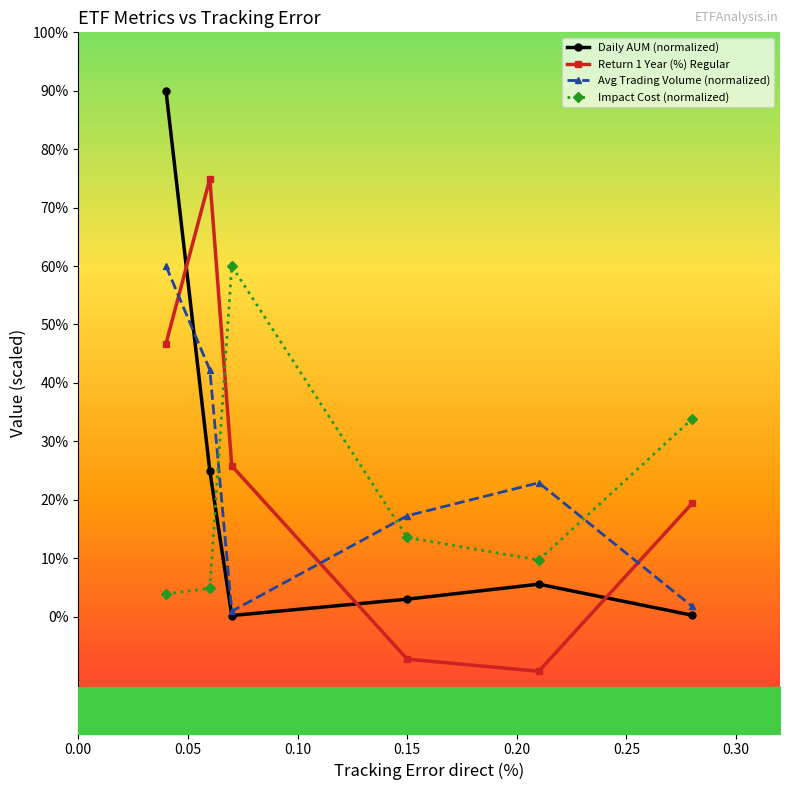

How many interior local valleys does the 1 Year Average Trading Volume (Cr.) series have?

1